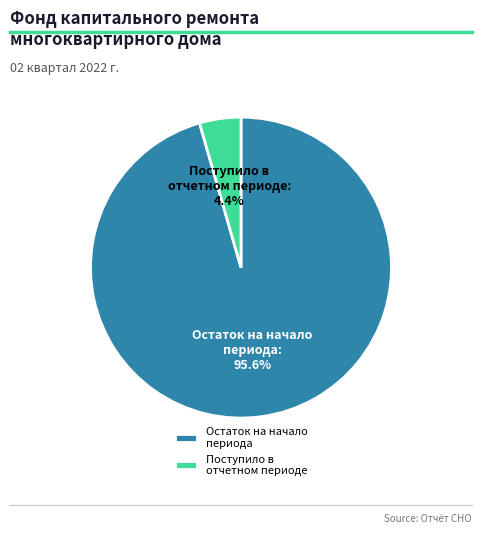

Between Остаток на начало периода and Поступило в отчетном периоде, which is larger?

Остаток на начало периода